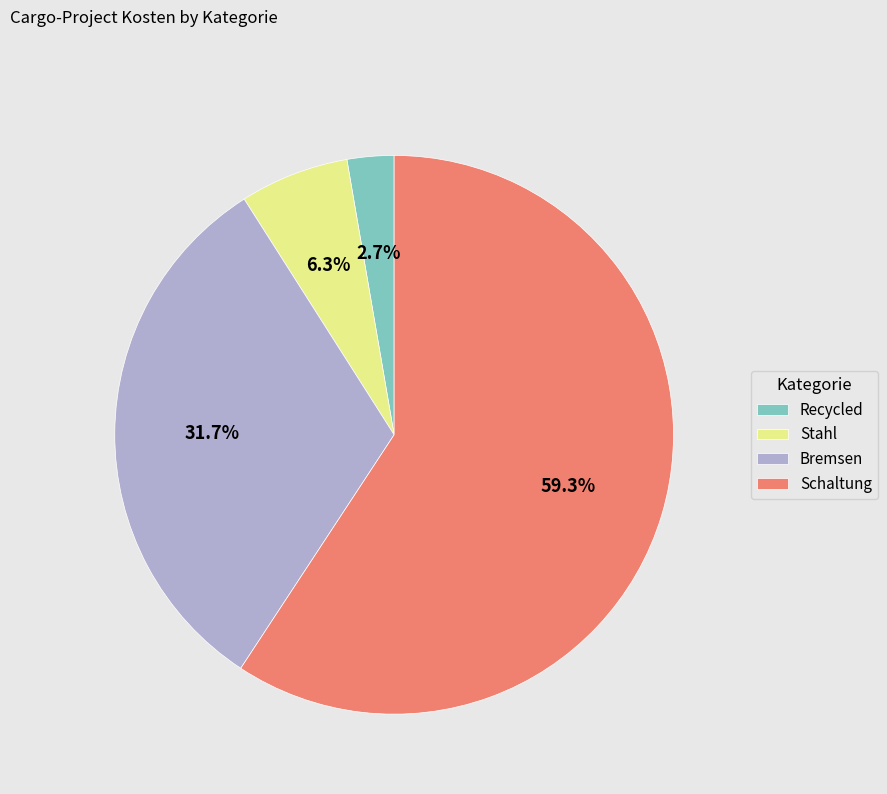

The Recycled slice represents 3% of the pie. True or false?

True